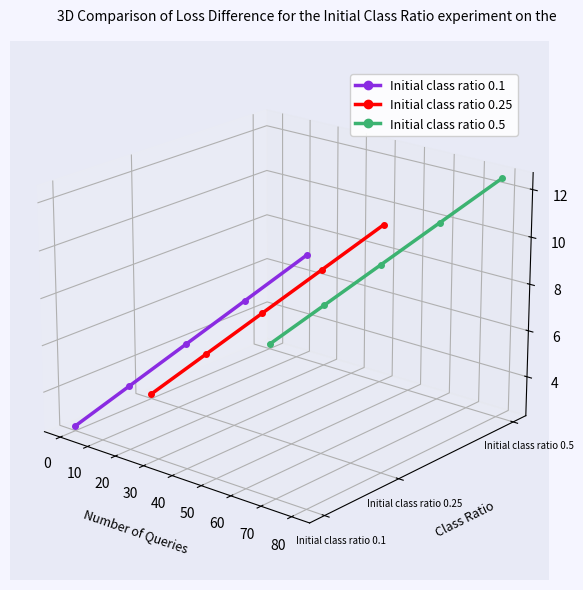

Between 20 and 30, which series saw the biggest shift?

Initial class ratio 0.1